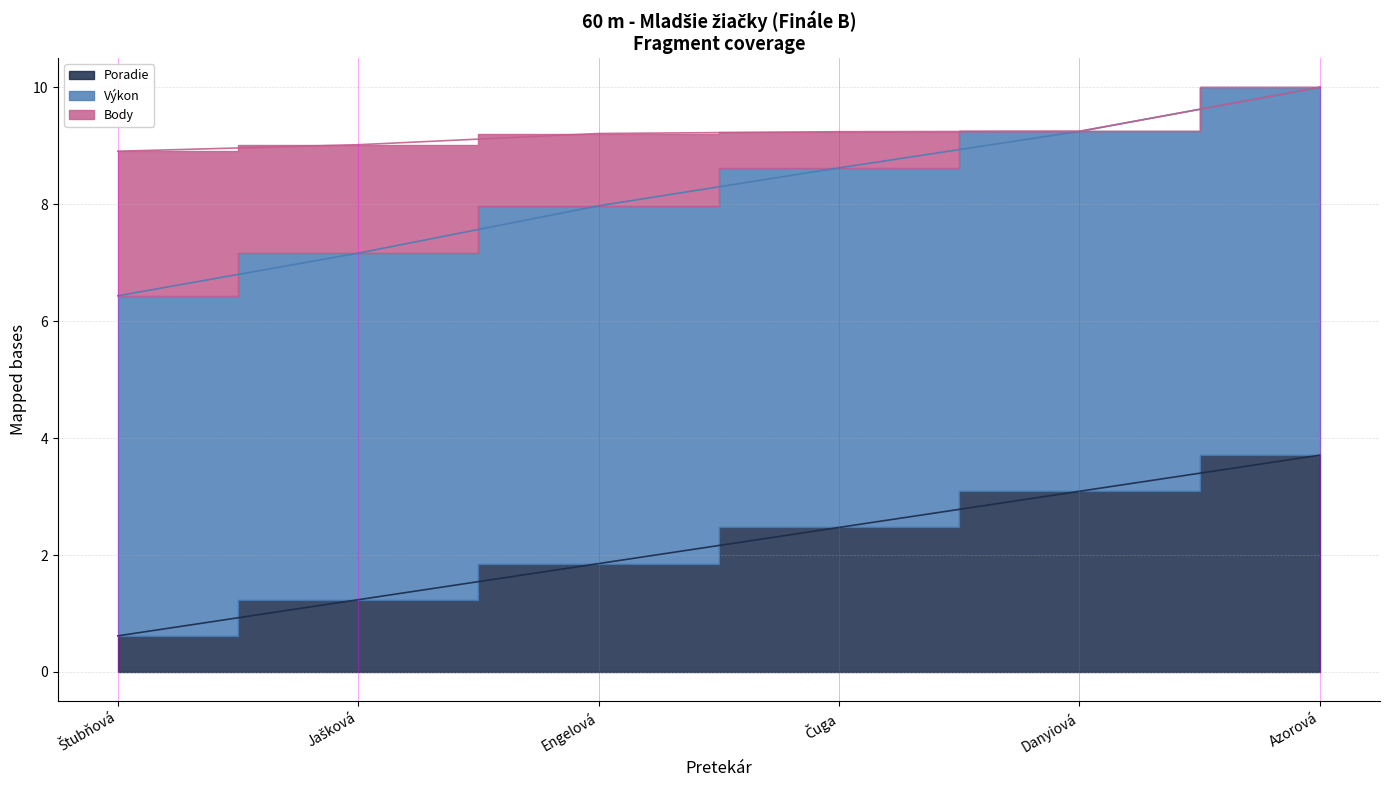

True or false: Body and Poradie intersect in this chart.

False